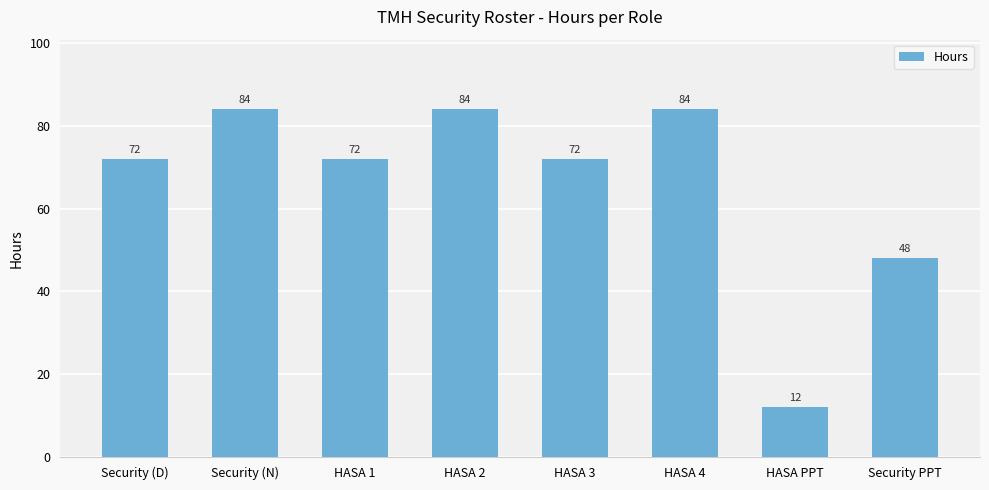

Is it true that the value at Security PPT is 48?

True